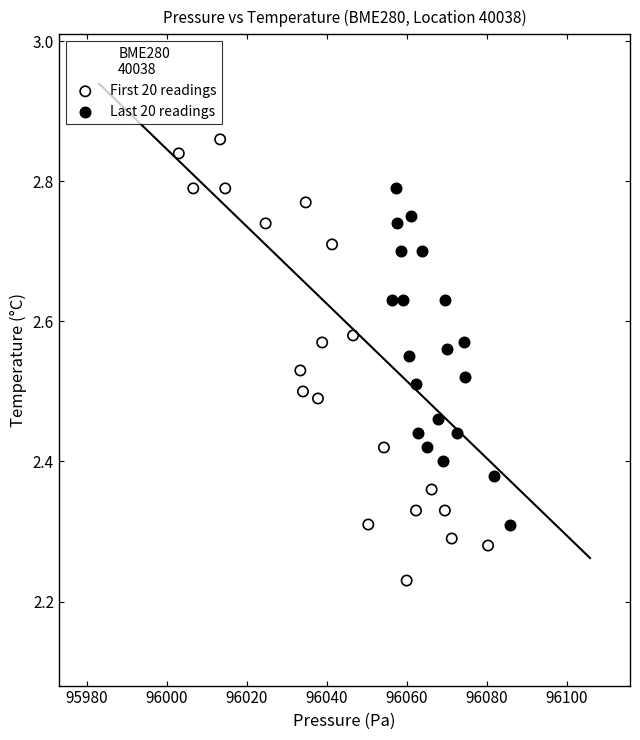

Which series contains the lowest Y value?

First 20 readings